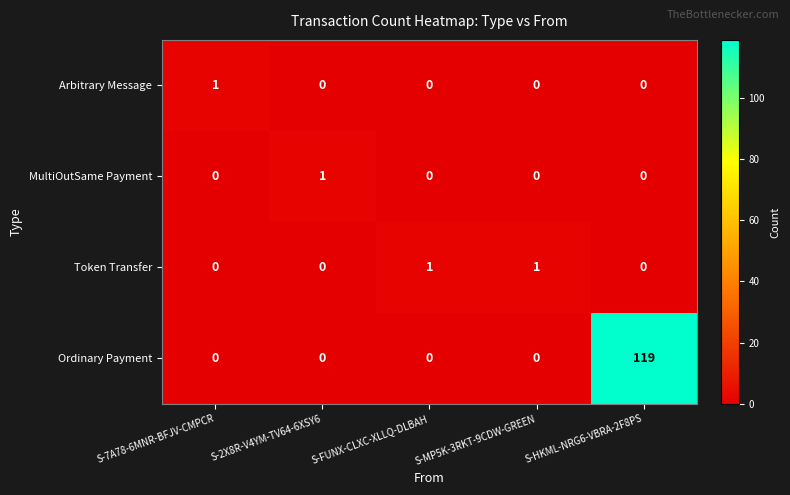

Count the number of categories in the chart.

5